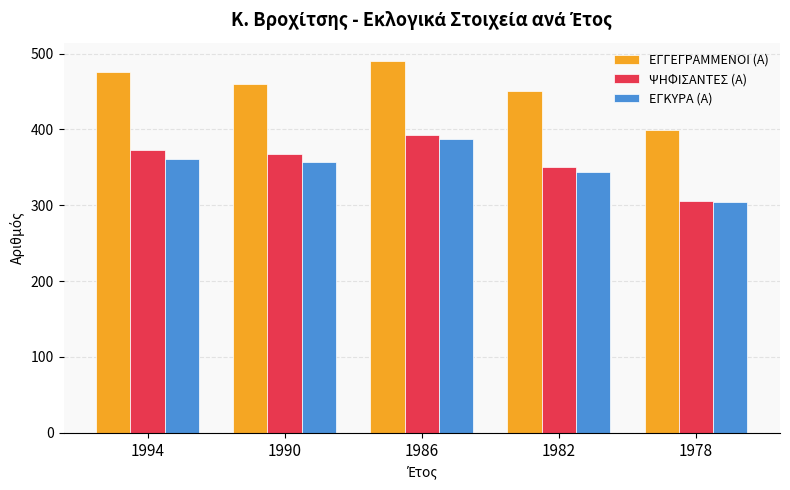

What is the difference between the second highest and second lowest values in the ΨΗΦΙΣΑΝΤΕΣ (Α) series?

23